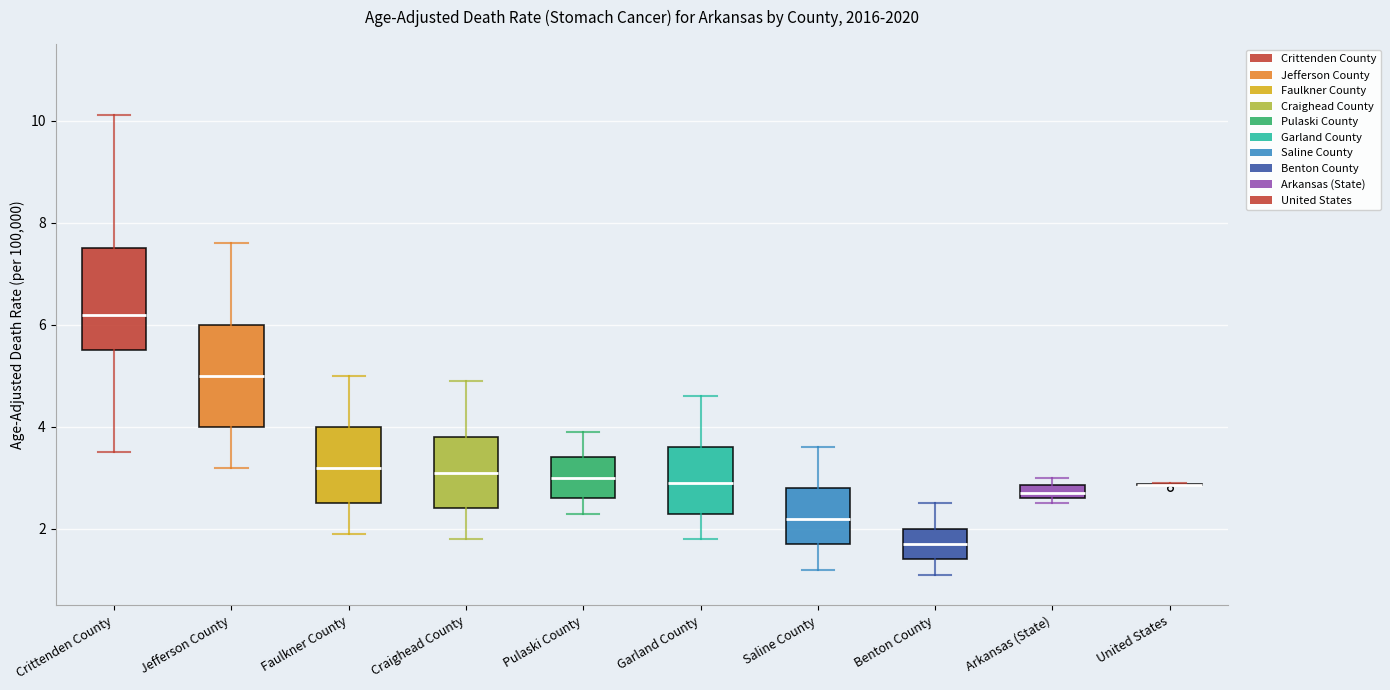

Where is the upper edge of the box for Saline County on the y-axis? The values are not printed on the chart, so give them approximately, as read against the axis.

2.8